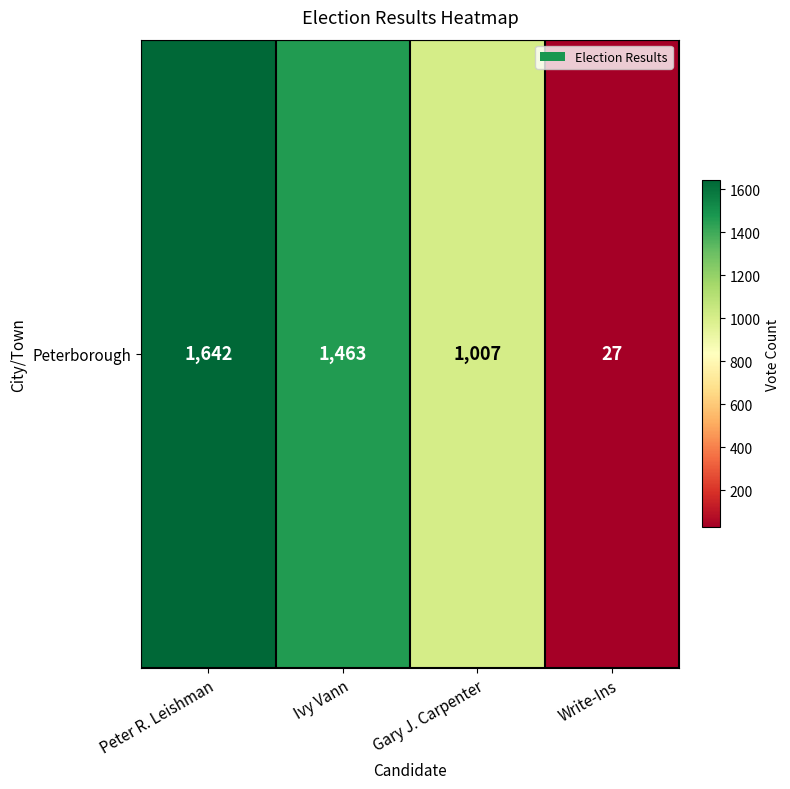

What is the difference between the maximum and minimum values?

1615